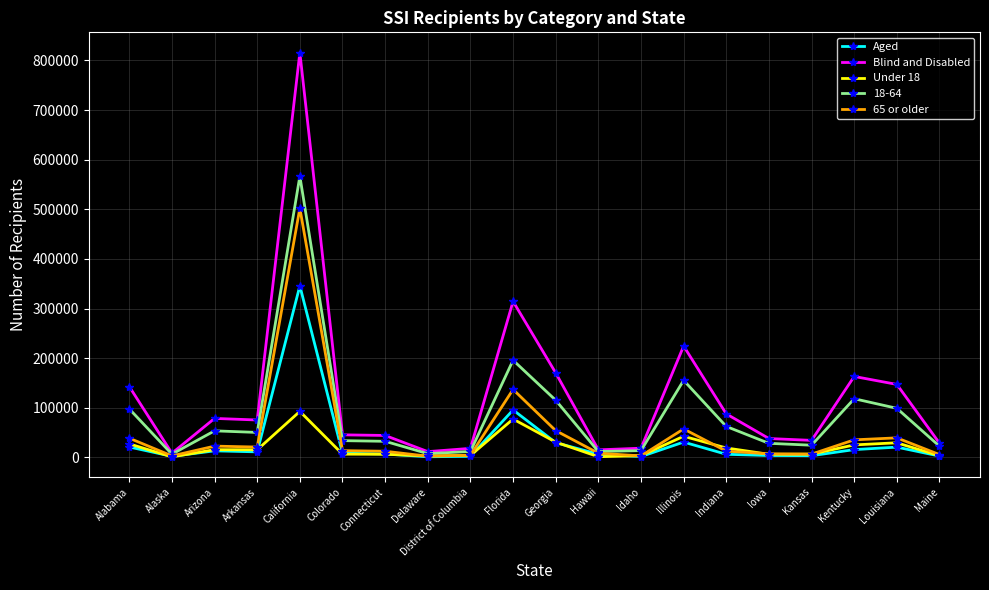

Does the chart display data point markers on the line(s)?

Yes